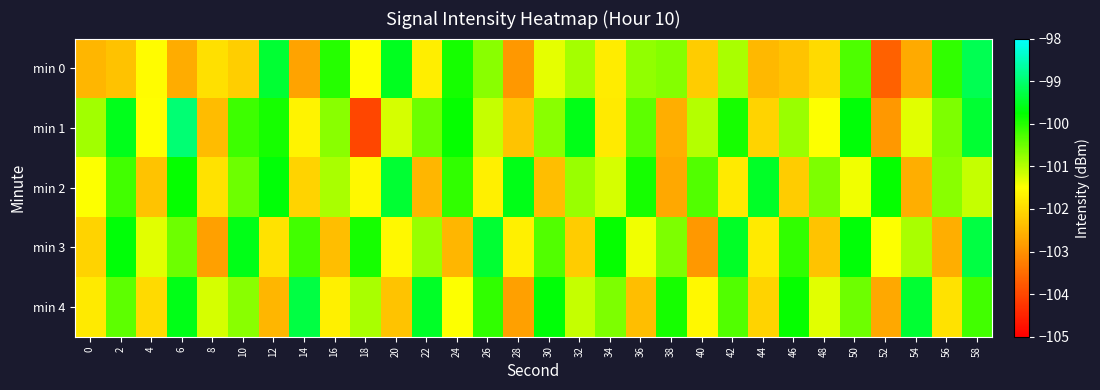

Reading left to right, list all the values displayed in this chart.

min 0: 0=-102.5	2=-102.3	4=-101.5	6=-102.6	8=-101.9	10=-102.2	12=-99.4	14=-102.7	16=-100.0	18=-101.5	20=-99.5	22=-101.7	24=-99.9	26=-100.7	28=-102.9	30=-101.3	32=-100.9	34=-101.8	36=-100.8	38=-100.7	40=-102.2	42=-100.9	44=-102.5	46=-102.3	48=-102.0	50=-100.3	52=-103.6	54=-102.7	56=-100.1	58=-99.2
min 1: 0=-100.9	2=-99.6	4=-101.5	6=-99.0	8=-102.4	10=-100.2	12=-99.9	14=-101.7	16=-100.7	18=-104.0	20=-101.2	22=-100.5	24=-99.8	26=-101.1	28=-102.3	30=-100.7	32=-99.6	34=-101.8	36=-100.4	38=-102.6	40=-101.0	42=-99.9	44=-102.1	46=-100.8	48=-101.5	50=-99.7	52=-102.9	54=-101.3	56=-100.6	58=-99.4
min 2: 0=-101.5	2=-100.2	4=-102.3	6=-99.8	8=-101.9	10=-100.5	12=-99.7	14=-102.1	16=-100.9	18=-101.6	20=-99.4	22=-102.5	24=-100.1	26=-101.7	28=-99.6	30=-102.4	32=-100.8	34=-101.2	36=-99.9	38=-102.7	40=-100.3	42=-101.8	44=-99.5	46=-102.2	48=-100.6	50=-101.4	52=-99.8	54=-102.6	56=-100.7	58=-101.1
min 3: 0=-102.1	2=-99.7	4=-101.3	6=-100.5	8=-102.8	10=-99.6	12=-101.9	14=-100.2	16=-102.4	18=-99.9	20=-101.6	22=-100.8	24=-102.5	26=-99.4	28=-101.7	30=-100.3	32=-102.2	34=-99.8	36=-101.4	38=-100.6	40=-102.9	42=-99.5	44=-101.8	46=-100.1	48=-102.3	50=-99.7	52=-101.5	54=-100.9	56=-102.6	58=-99.3
min 4: 0=-101.8	2=-100.4	4=-102.0	6=-99.6	8=-101.2	10=-100.7	12=-102.5	14=-99.3	16=-101.7	18=-100.9	20=-102.3	22=-99.5	24=-101.5	26=-100.1	28=-102.8	30=-99.7	32=-101.1	34=-100.6	36=-102.4	38=-99.9	40=-101.6	42=-100.3	44=-102.1	46=-99.8	48=-101.3	50=-100.5	52=-102.7	54=-99.4	56=-101.9	58=-100.2